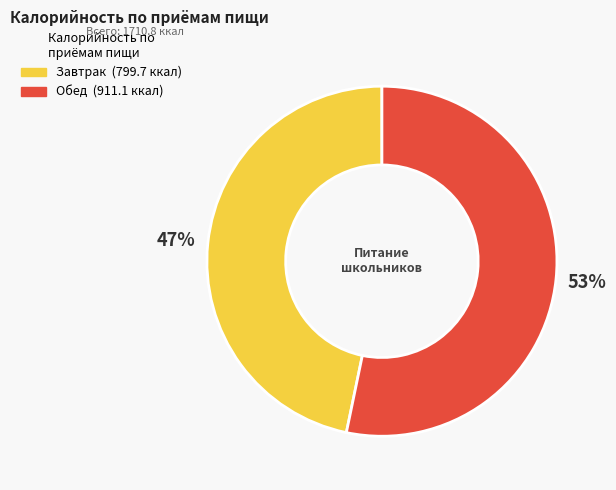

Between Обед and Завтрак, which is larger?

Обед